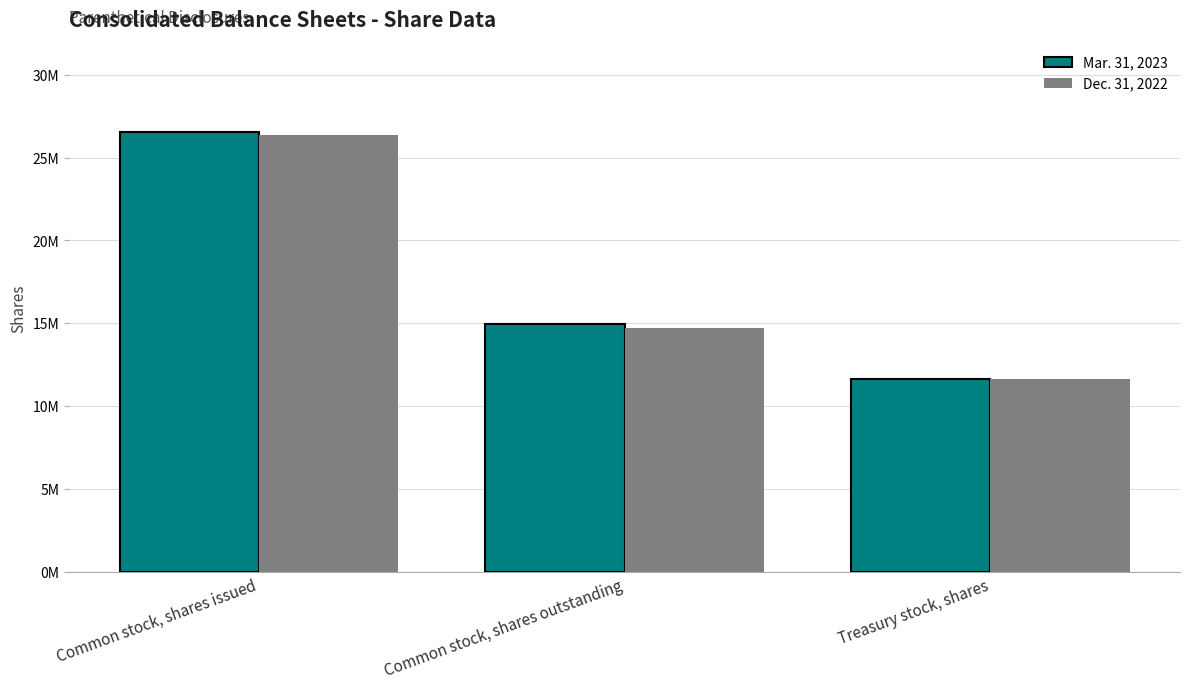

What are all the series names shown in the legend?

Mar. 31, 2023, Dec. 31, 2022